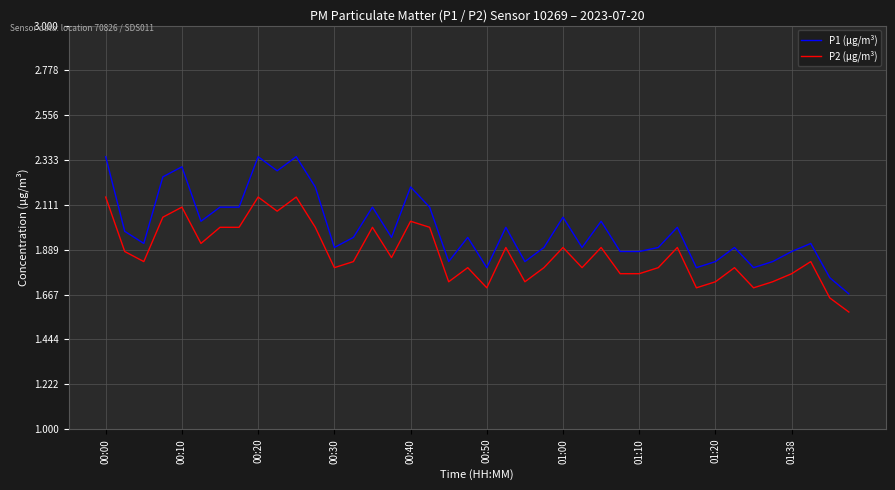

Which series has the largest range (max minus min)?

P1 (µg/m³)